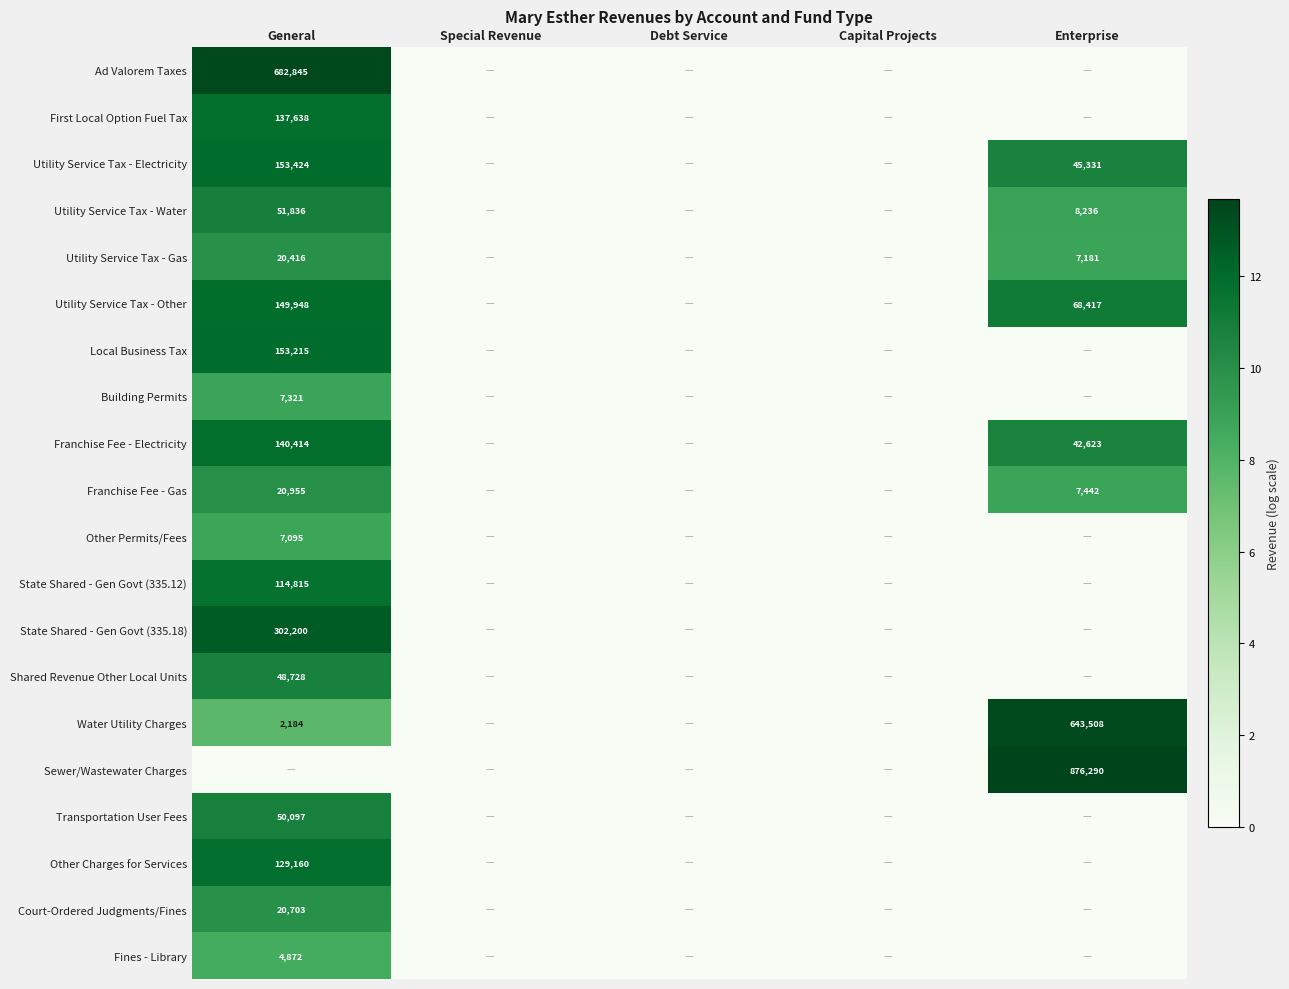

True or false: Other Permits/Fees has a value of 7095 at General.

True